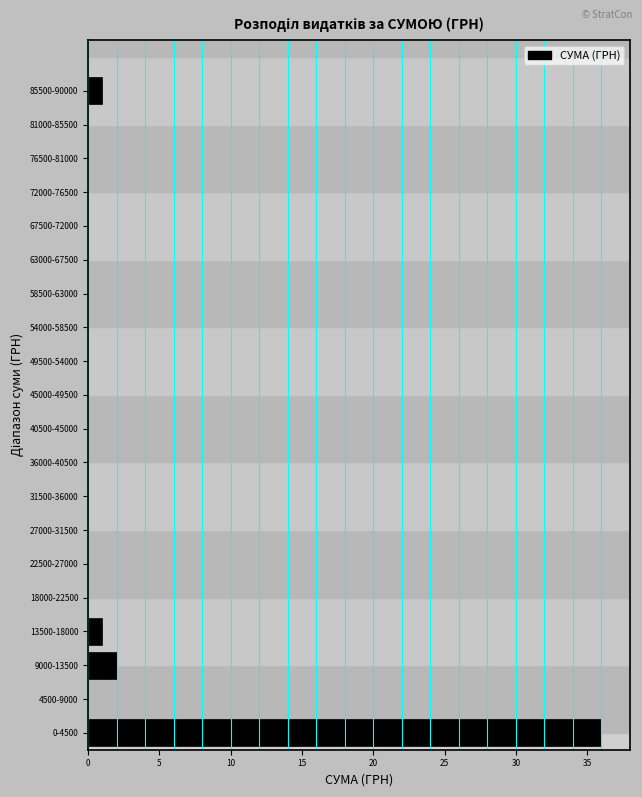

Reading bottom to top, list all the values displayed in this chart.

0-4500=36	4500-9000=0	9000-13500=2	13500-18000=1	18000-22500=0	22500-27000=0	27000-31500=0	31500-36000=0	36000-40500=0	40500-45000=0	45000-49500=0	49500-54000=0	54000-58500=0	58500-63000=0	63000-67500=0	67500-72000=0	72000-76500=0	76500-81000=0	81000-85500=0	85500-90000=1